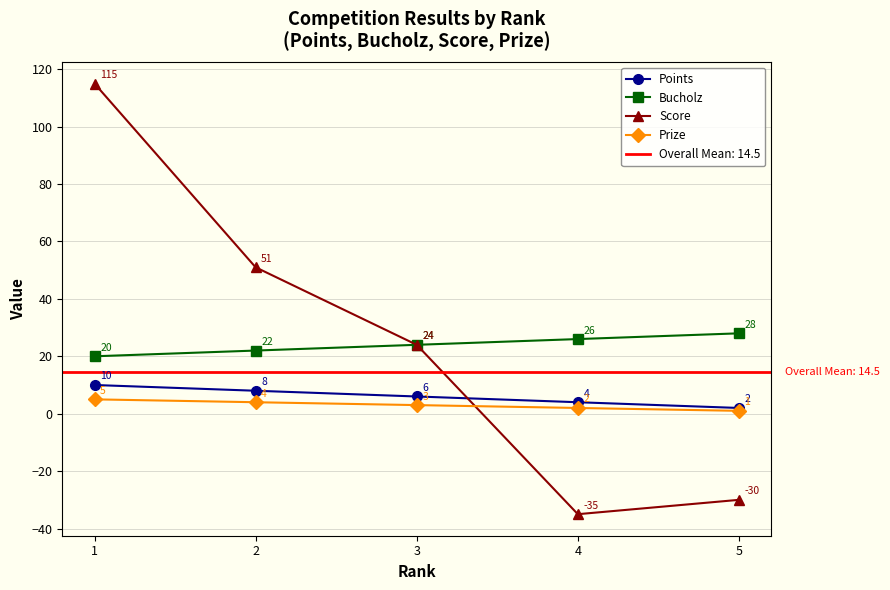

Rank the series by their maximum value, from highest to lowest.

Score, Bucholz, Points, Prize